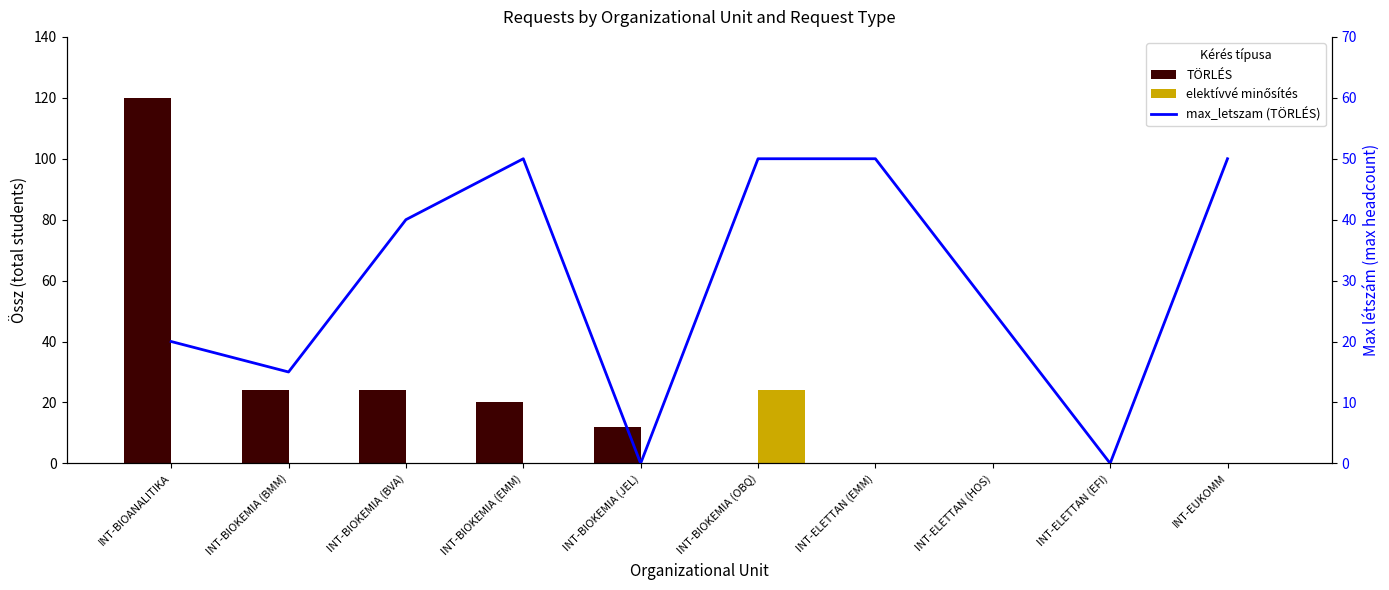

The elektívvé minősítés series shows 12 at INT-ELETTAN (EFI). True or false?

False